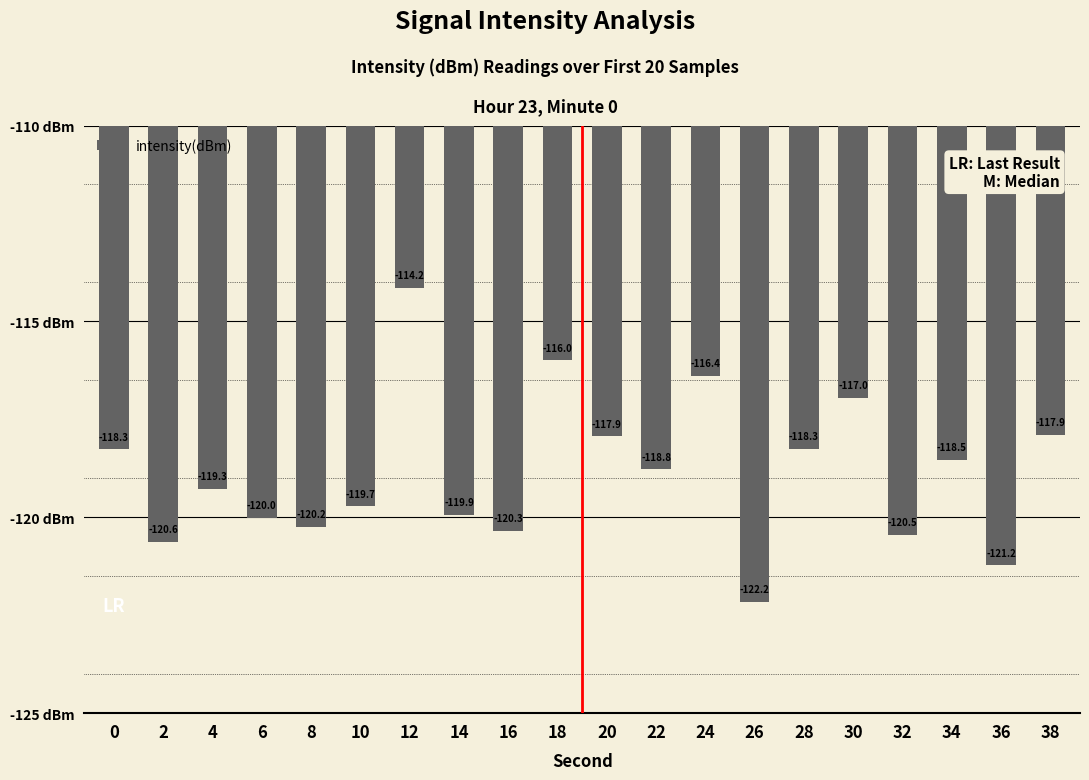

At which category does the chart reach its minimum across all series?

26